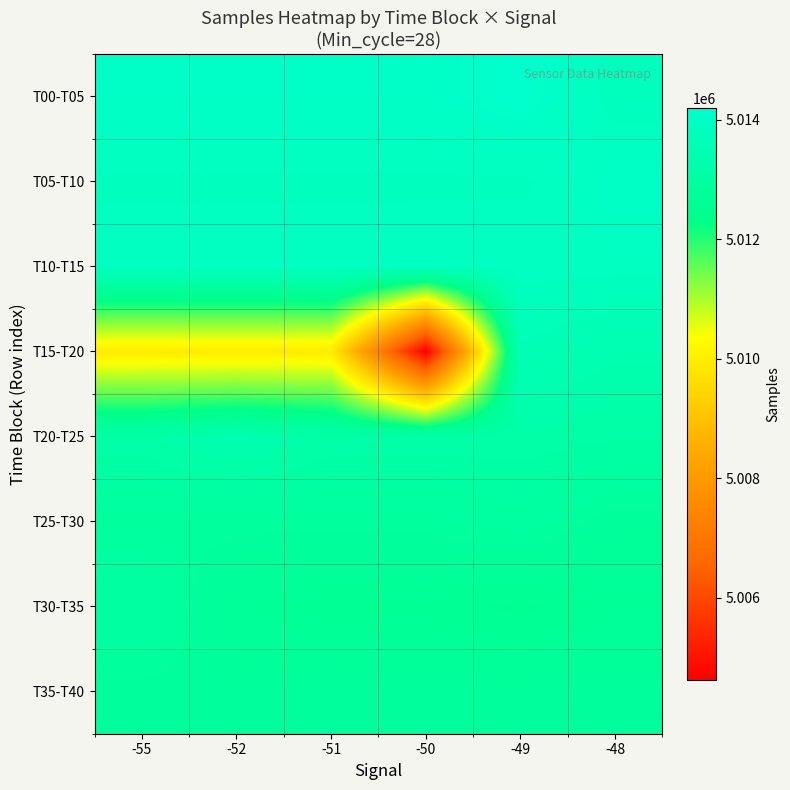

Reading right to left, transcribe all the data shown in this chart.

T00-T05: -48=5013744.5	-49=5014192.0	-50=5014013.0	-51=5014013.0	-52=5014013.0	-55=5014013.0
T05-T10: -48=5013970.0	-49=5013795.0	-50=5013798.5	-51=5013797.2	-52=5013797.2	-55=5013797.2
T10-T15: -48=5013866.5	-49=5013894.3	-50=5013883.2	-51=5013883.2	-52=5013883.2	-55=5013883.2
T15-T20: -48=5013364.0	-49=5013559.5	-50=5004630.0	-51=5009948.6	-52=5009948.6	-55=5009948.6
T20-T25: -48=5013124.2	-49=5013172.6	-50=5013172.6	-51=5013172.6	-52=5013366.0	-55=5013172.6
T25-T30: -48=5012786.0	-49=5012966.0	-50=5012877.0	-51=5012876.2	-52=5012876.2	-55=5012876.2
T30-T35: -48=5012692.0	-49=5012551.0	-50=5012648.0	-51=5012622.0	-52=5012702.2	-55=5012998.0
T35-T40: -48=5012819.0	-49=5012820.0	-50=5012819.8	-51=5012819.8	-52=5012819.8	-55=5012819.8